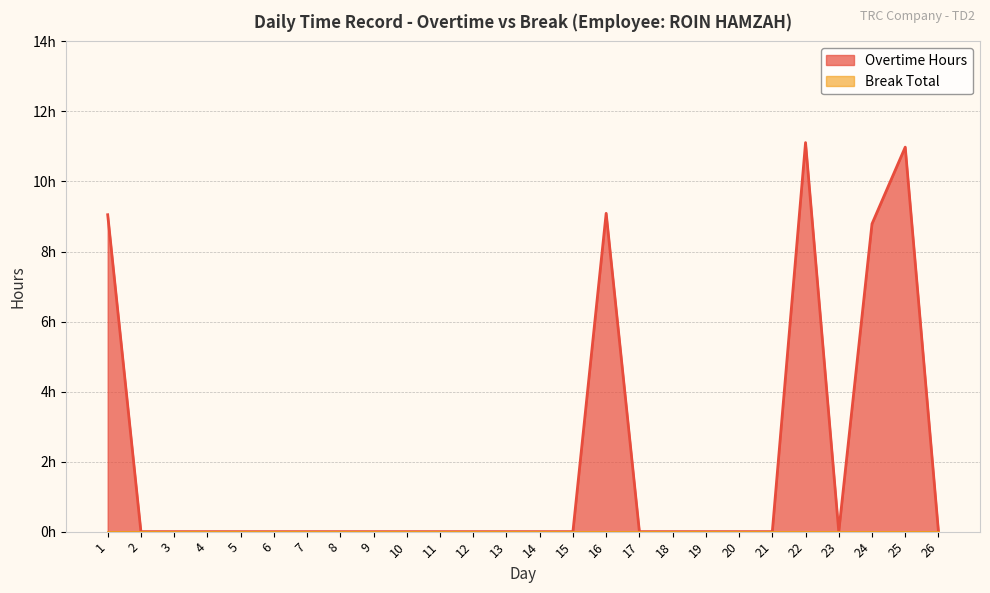

How many positive values are there?

5